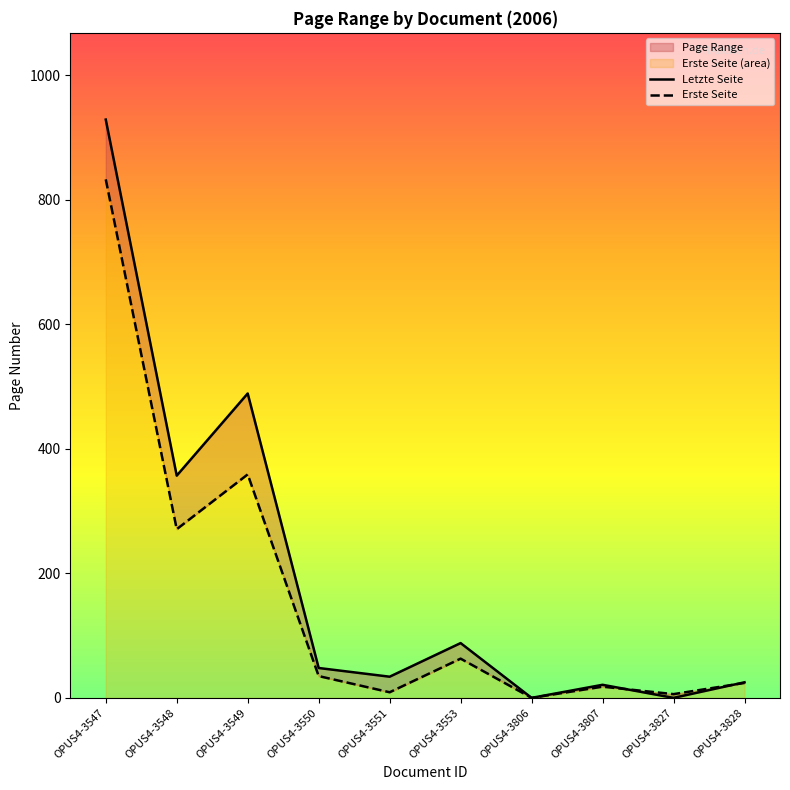

Rank the series by their average value, from lowest to highest.

Erste Seite, Letzte Seite